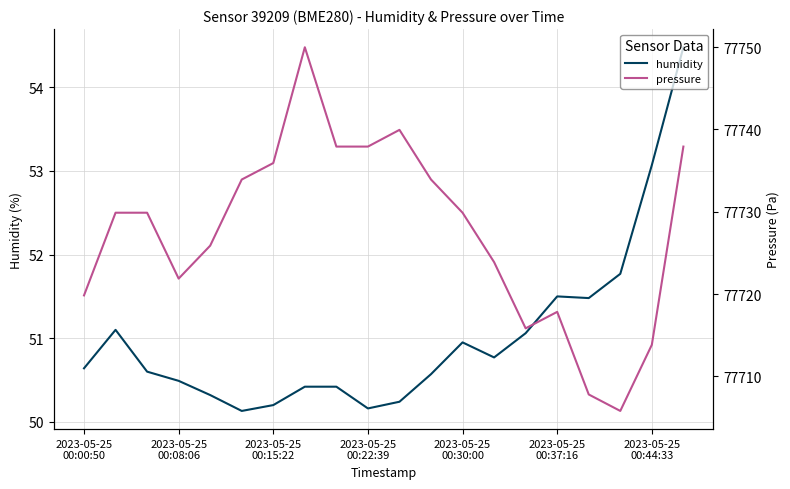

True or false: pressure and humidity cross at least once.

False